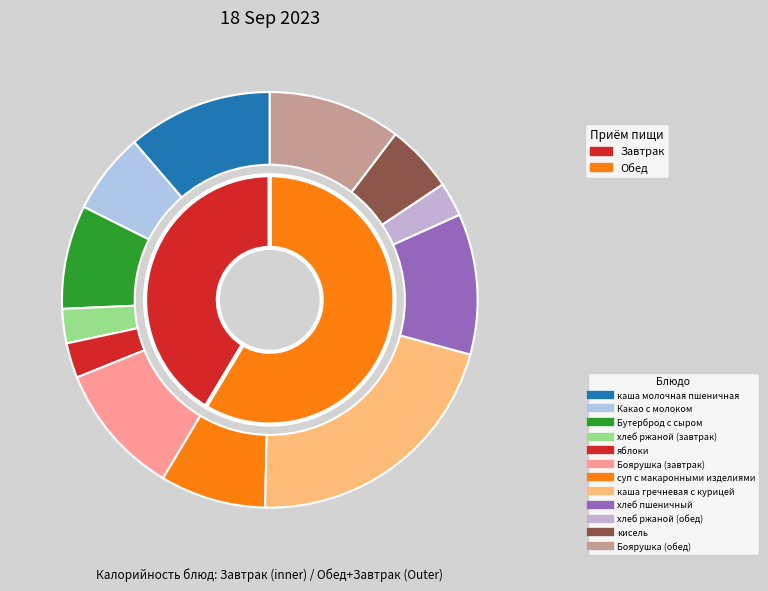

To the nearest percent, what portion does Боярушка (завтрак) represent?

10%